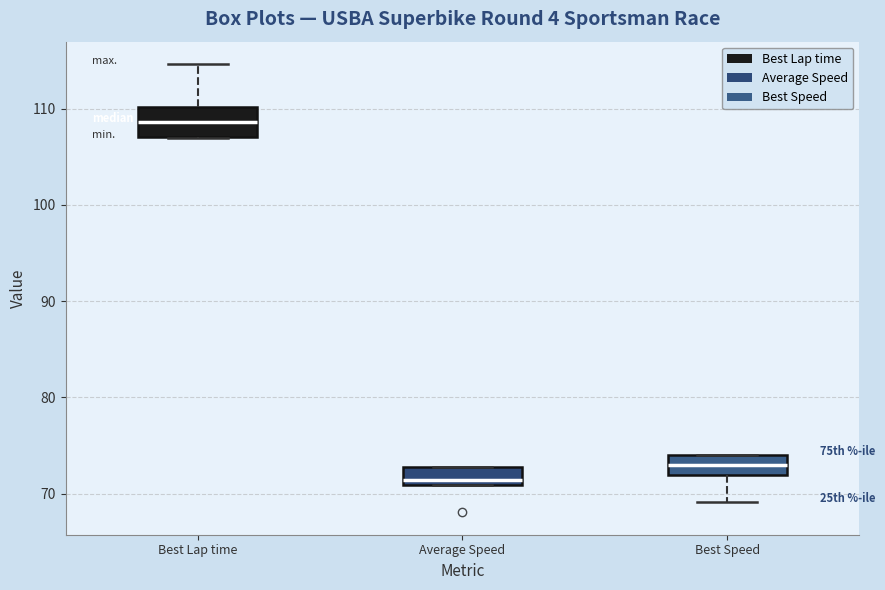

Which box is the tallest, from its lower edge to its upper edge?

Best Lap time